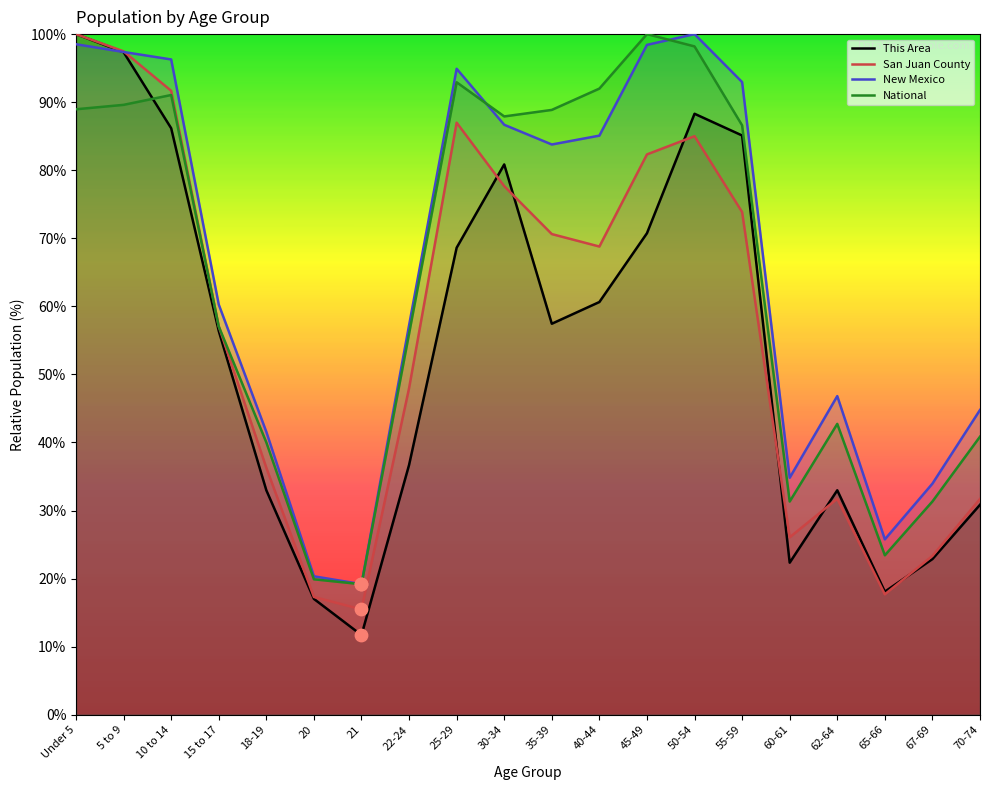

Which series has the largest Y range (max minus min)?

This Area